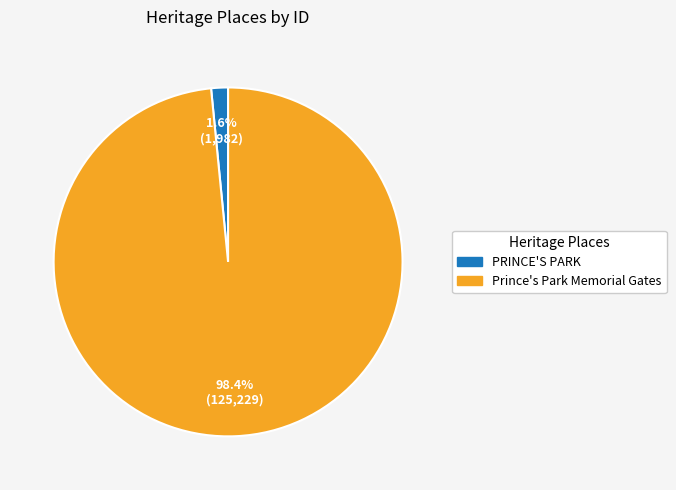

Which category accounts for the majority?

Prince's Park Memorial Gates